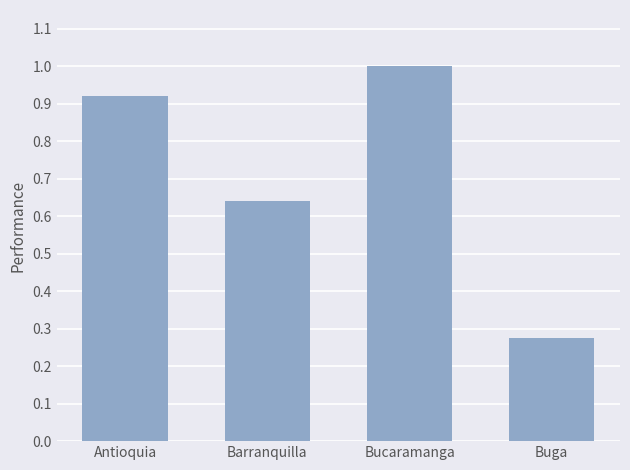

Is it true that the value at Buga is 0.1?

False